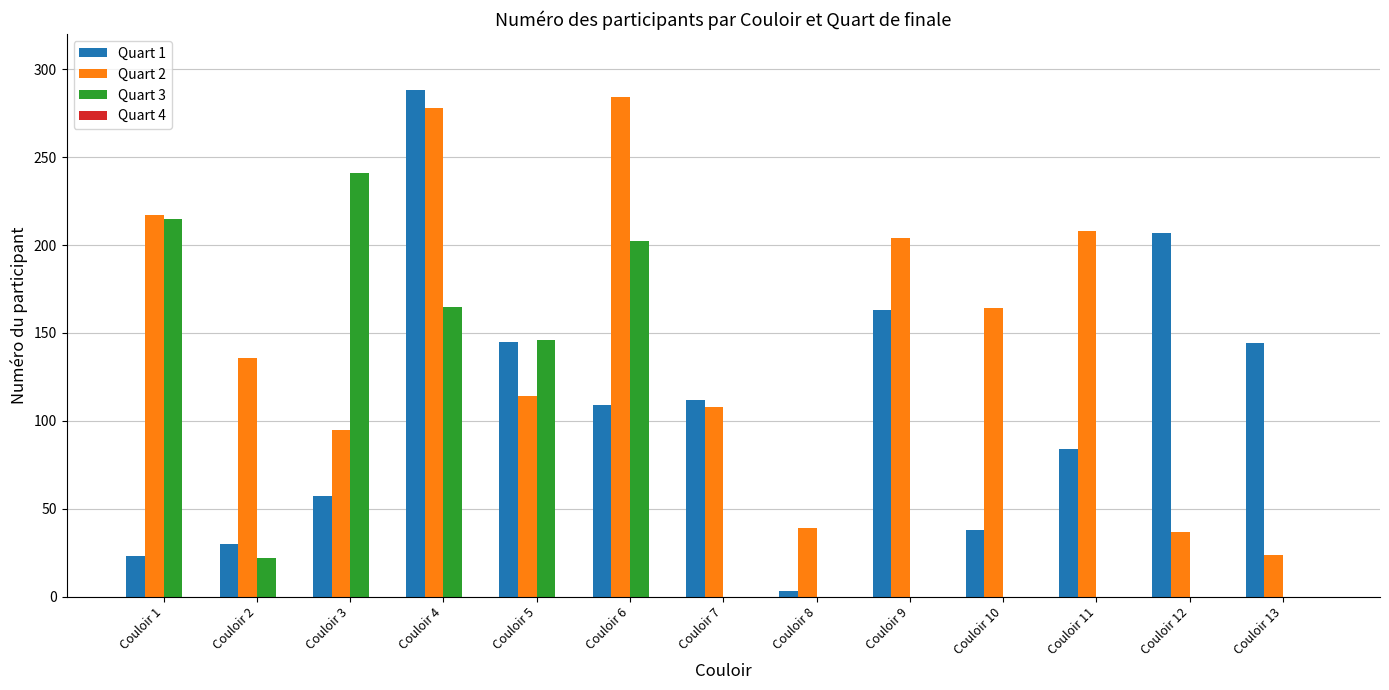

How many data points does each series have?

13